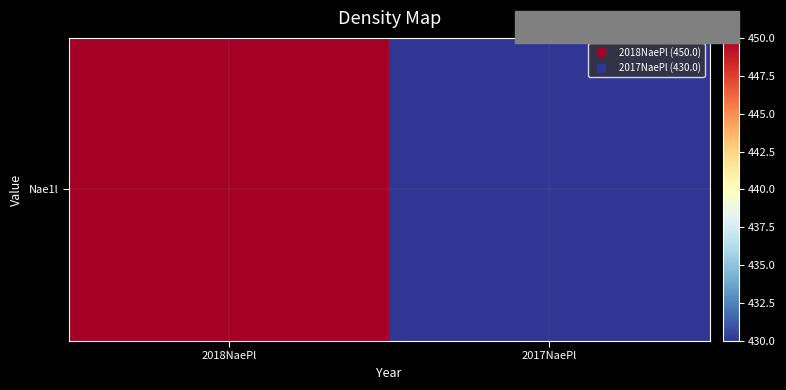

The chart shows a value of 219 at 2018NaePl. True or false?

False